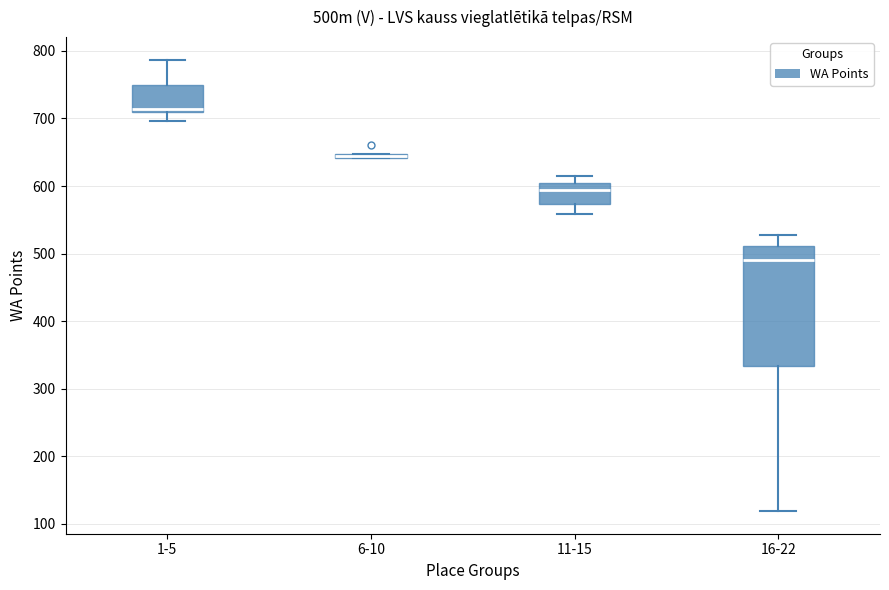

Where does the upper whisker of the box for 11-15 end on the y-axis? The values are not printed on the chart, so give them approximately, as read against the axis.

620